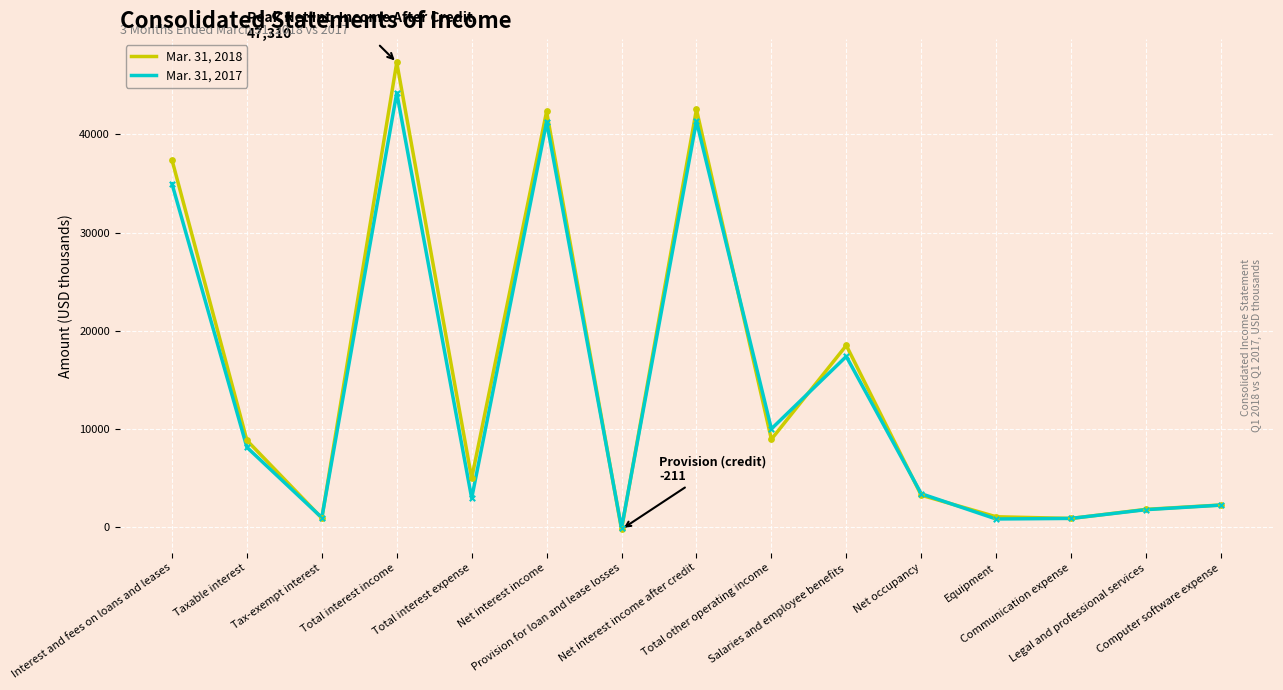

What are all the series names shown in the legend?

Mar. 31, 2018, Mar. 31, 2017